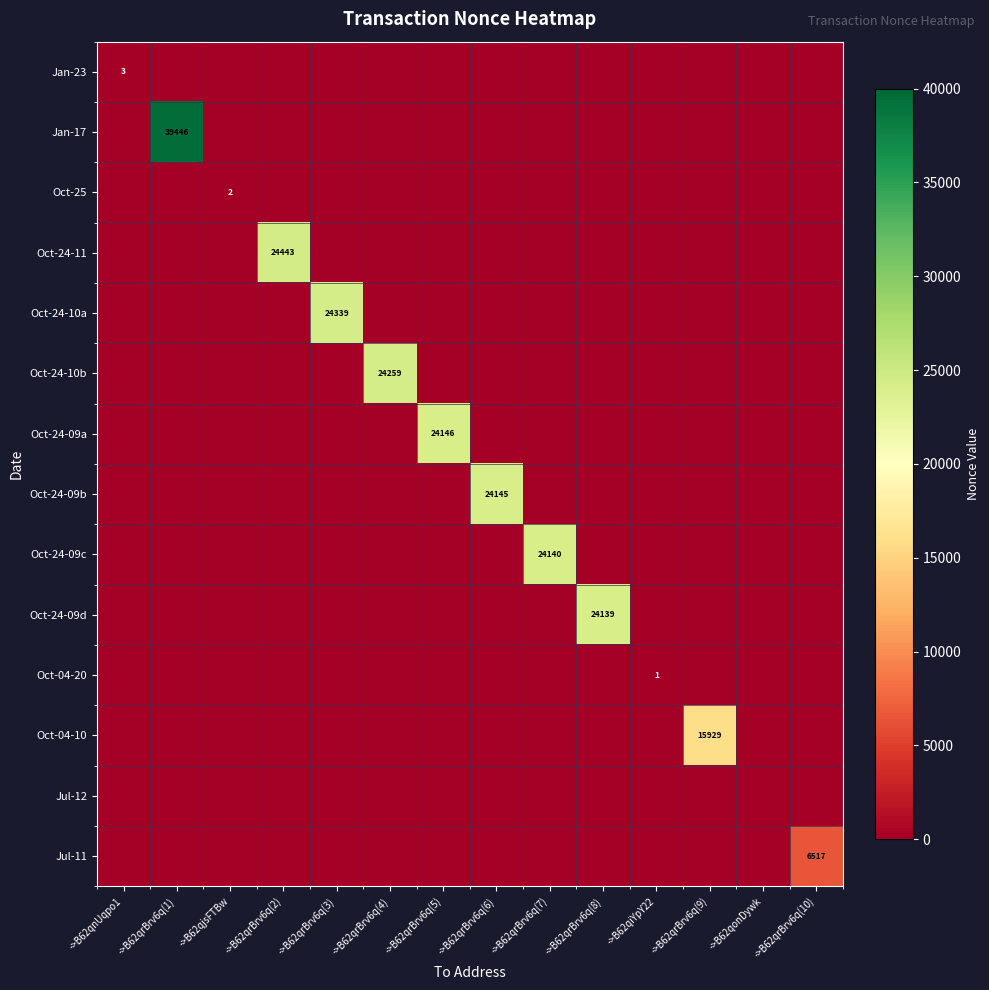

What is the difference between the highest and lowest values at ->B62qjsFTBw?

2